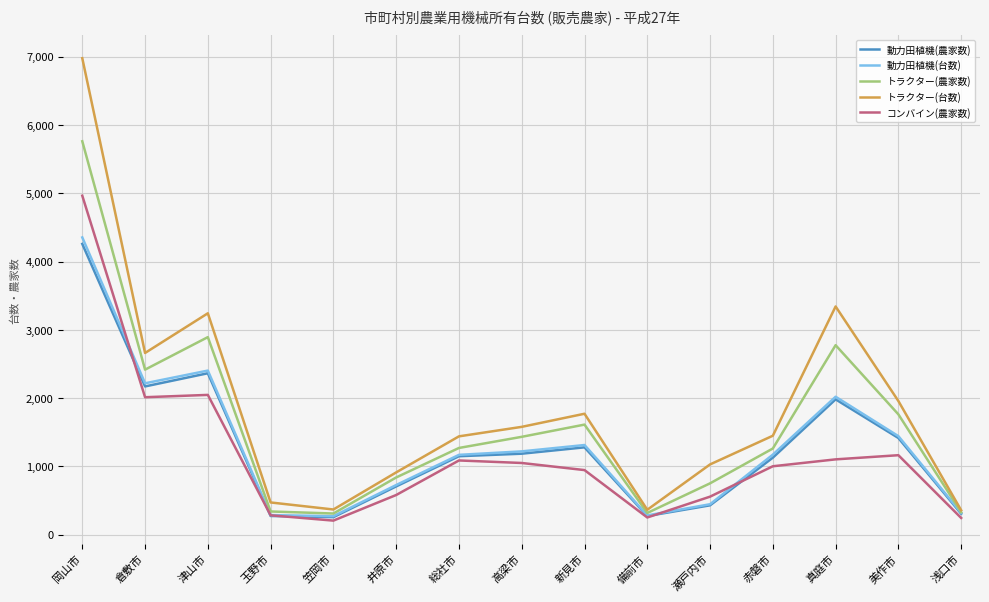

What position from the right is 瀬戸内市?

5